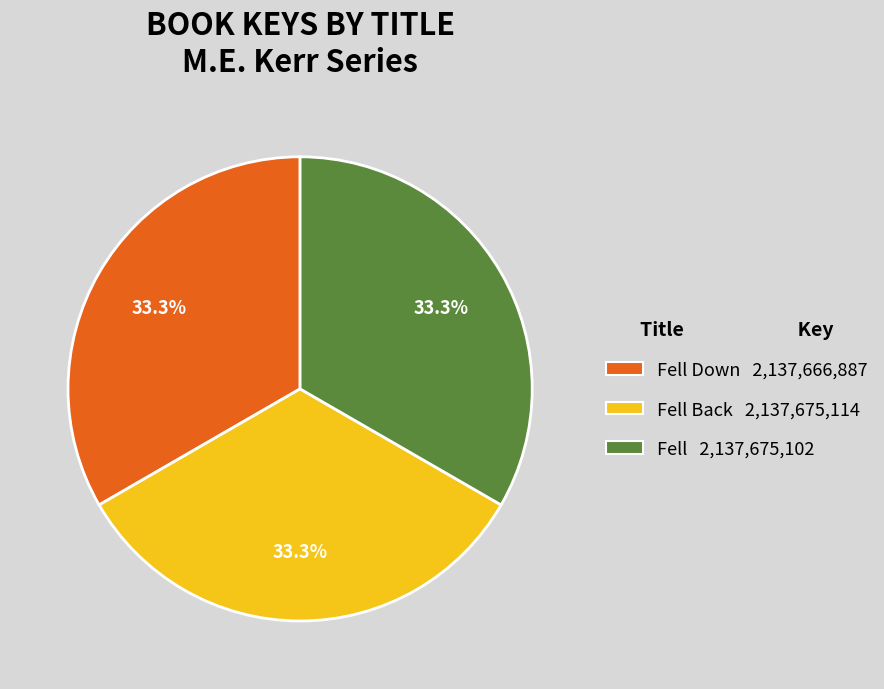

Is there any slice that represents more than half of the pie?

No